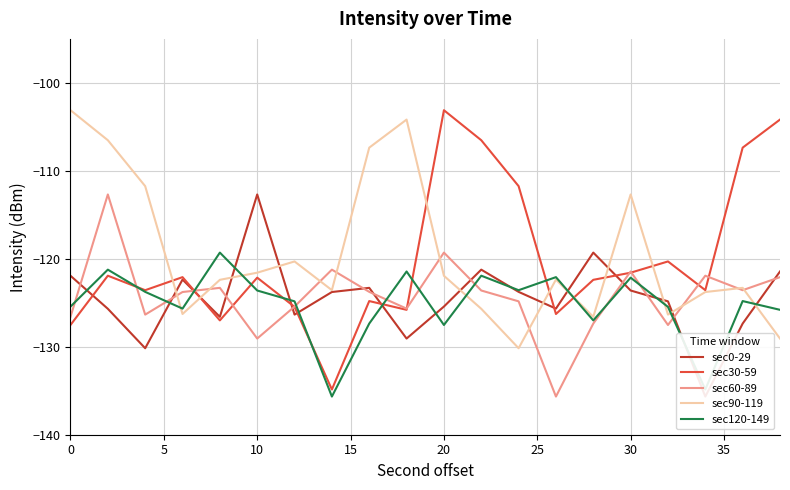

How many values in the sec30-59 series are below -122?

12